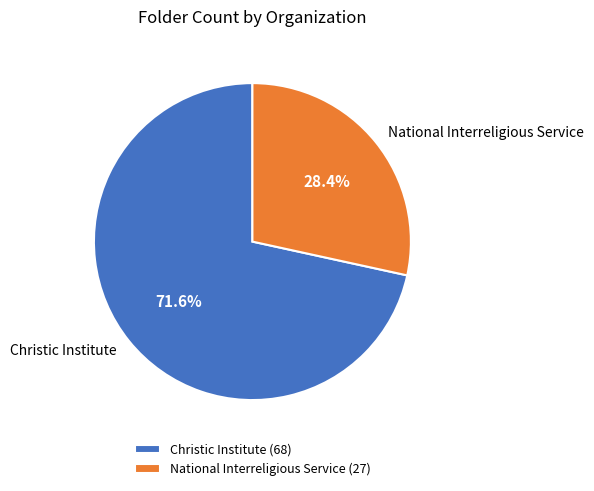

Which slice is the largest?

Christic Institute